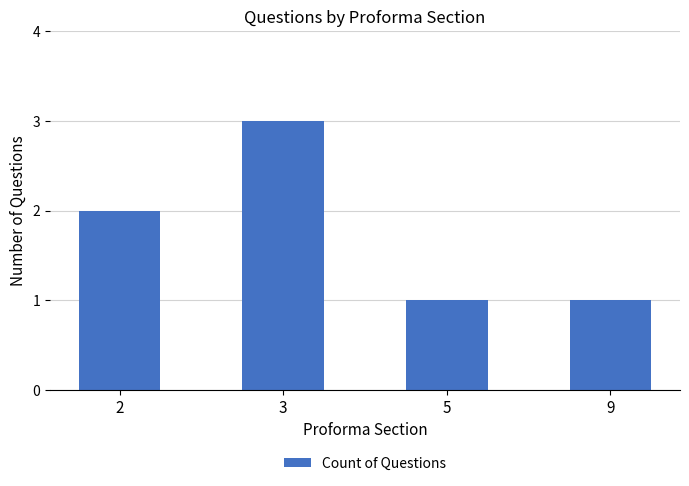

How many data points are less than 2?

2